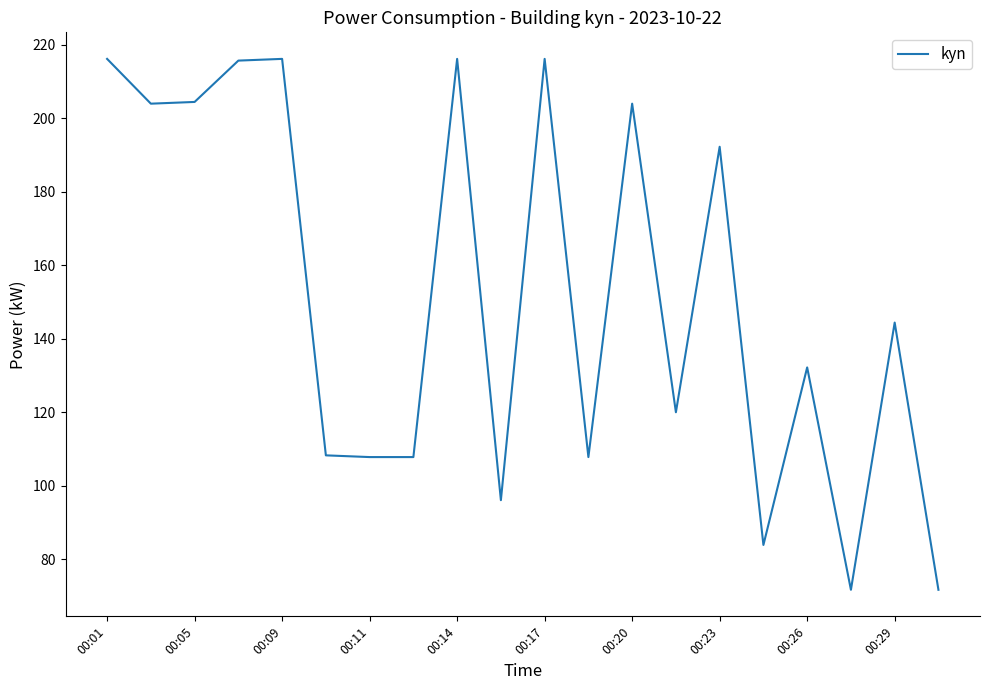

What is the difference between the maximum and minimum values?

144.4